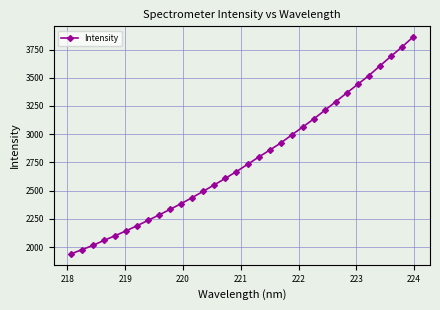

What is the difference between the second highest and minimum values?

1832.9